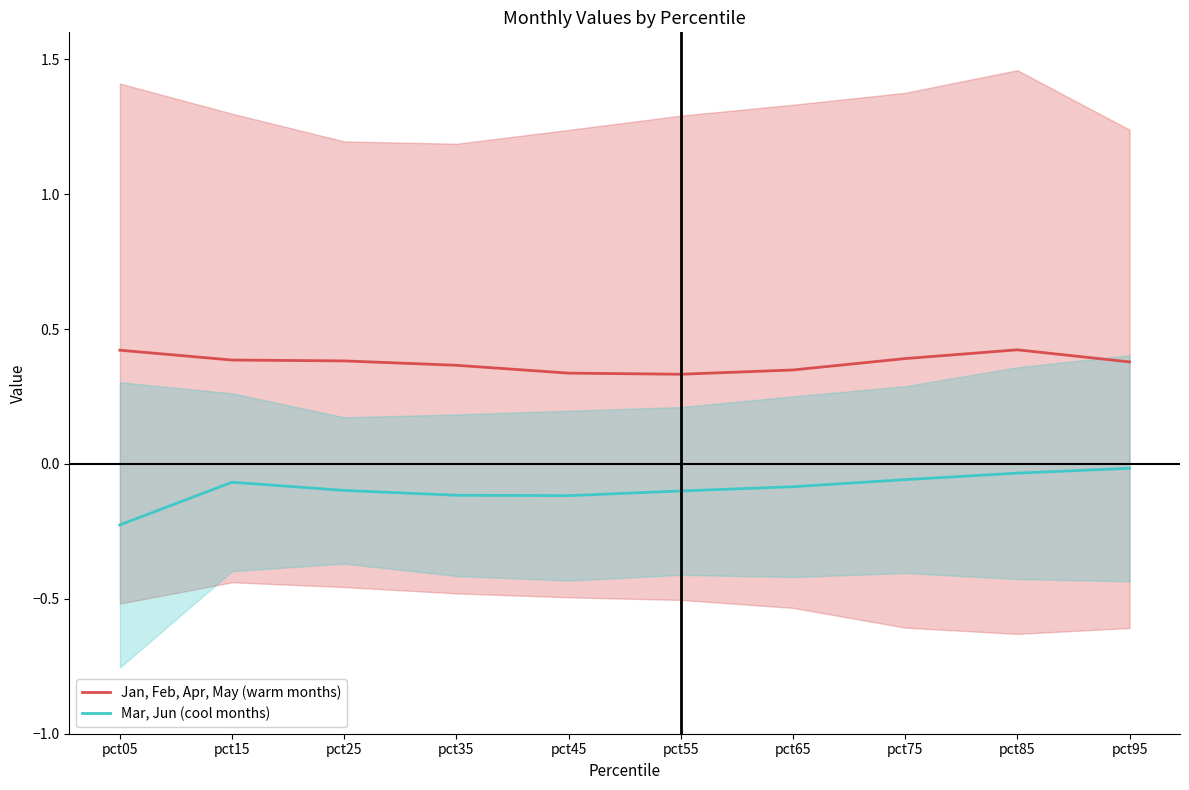

At how many categories does at least one series exceed 0?

10